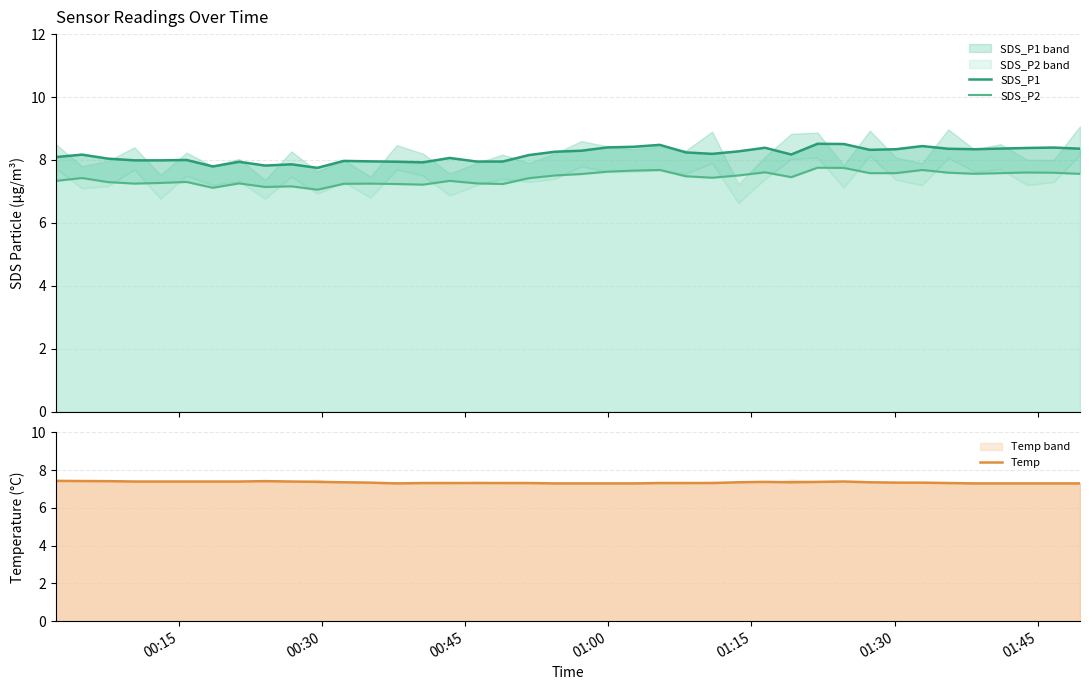

How many lines are shown in the chart?

3